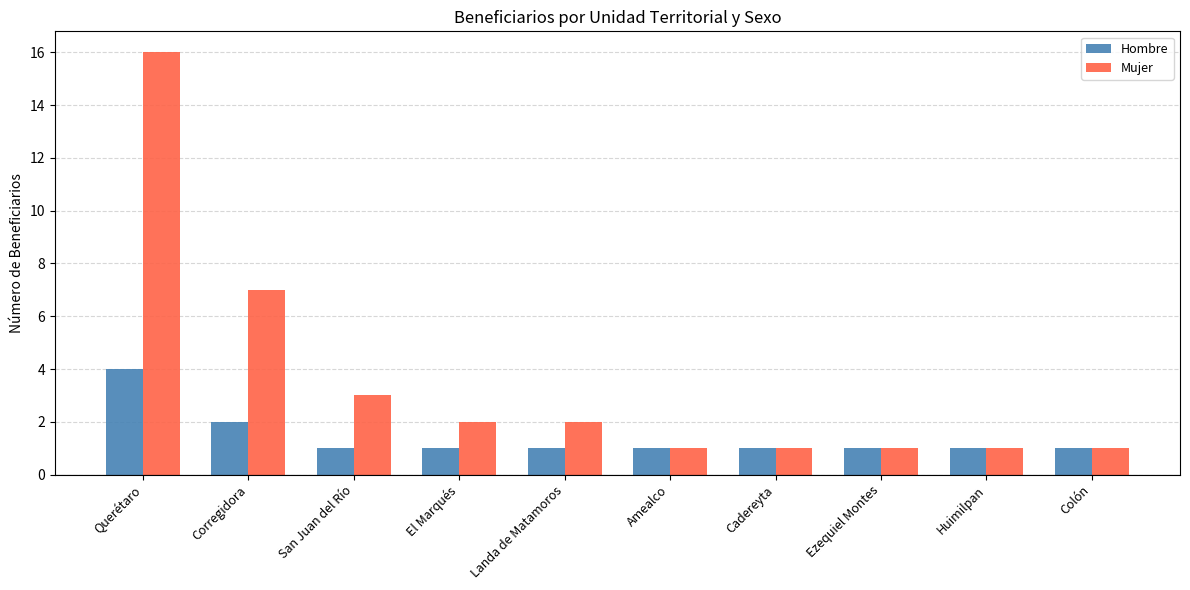

True or false: Mujer has a value of 7 at Corregidora.

True